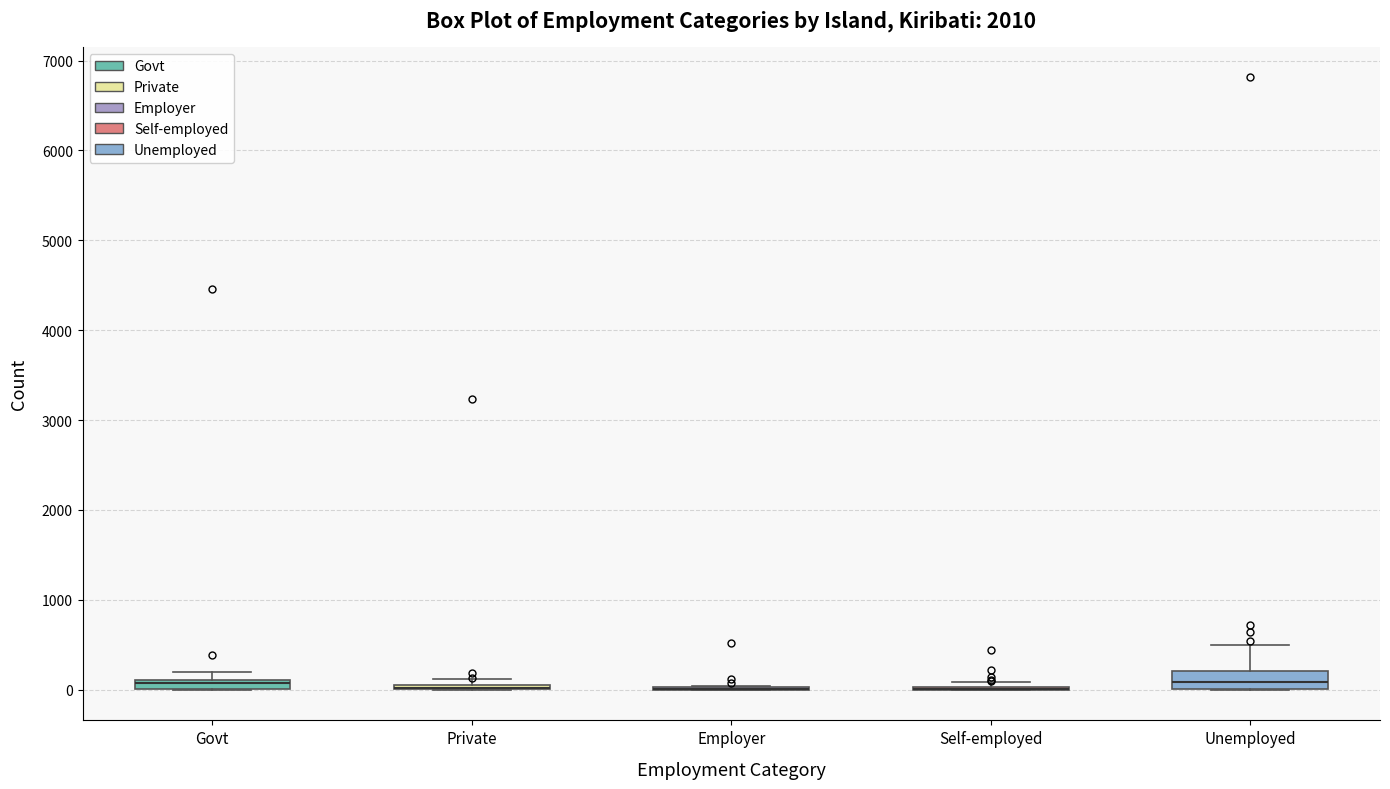

Which box is the tallest, from its lower edge to its upper edge?

Unemployed